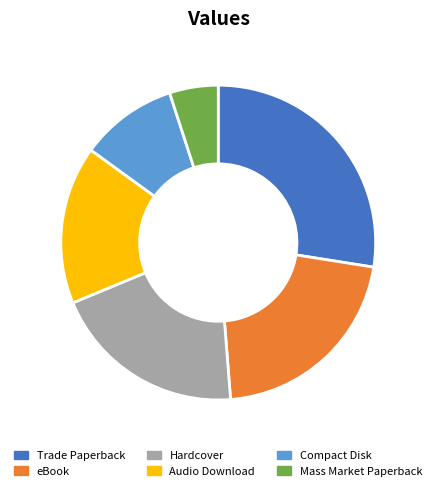

Approximately how many times larger is the value at Mass Market Paperback compared to Compact Disk?

0.5